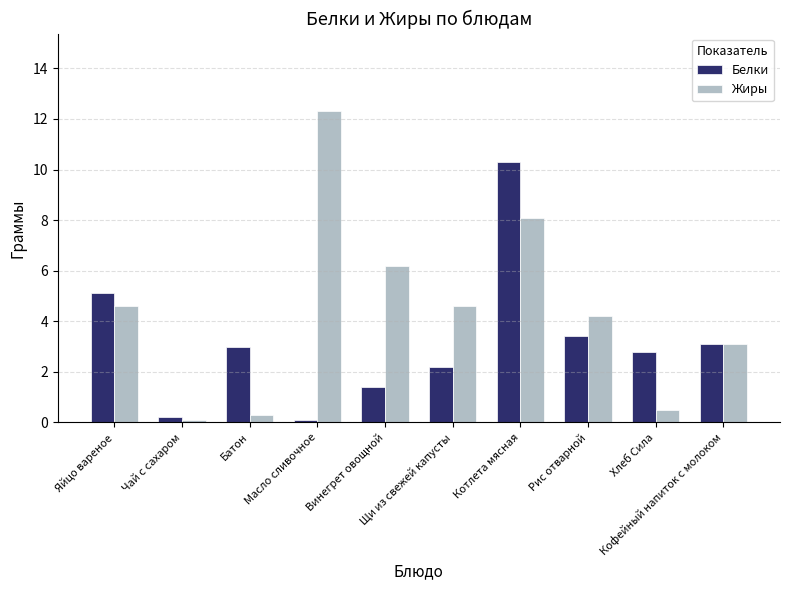

The value of Белки at Хлеб Сила is 2.8. True or false?

True